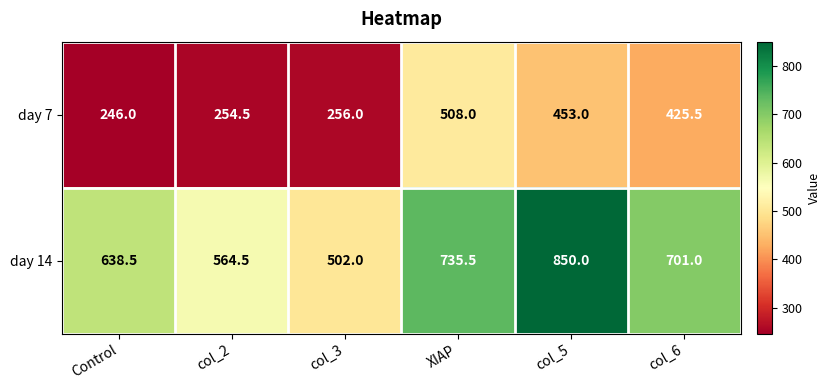

Is it true that day 7 equals 179.0 at col_3?

False